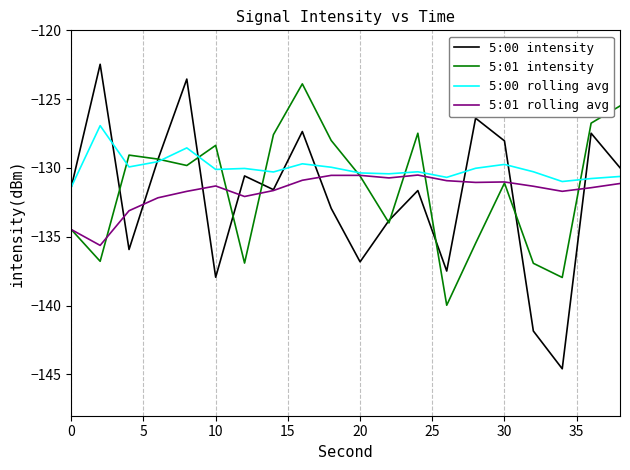

Which series has the largest total across all categories?

5:00 rolling avg